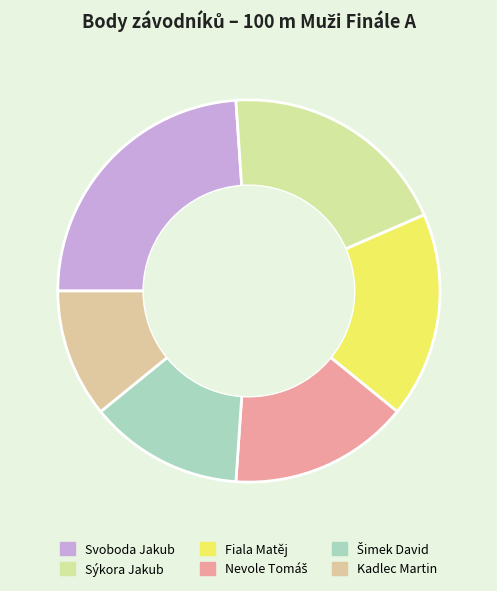

What portion of the pie excludes Nevole Tomáš?

84.8%